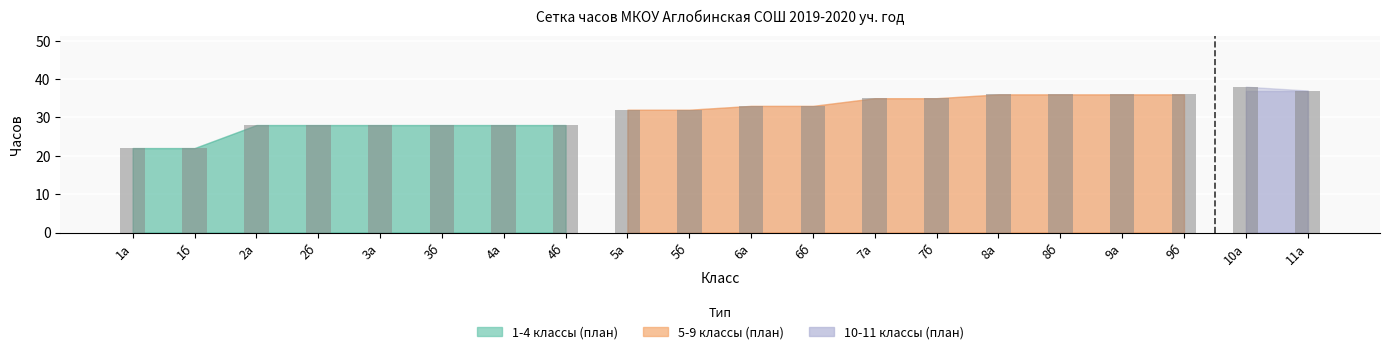

What is the sum of all values?

631